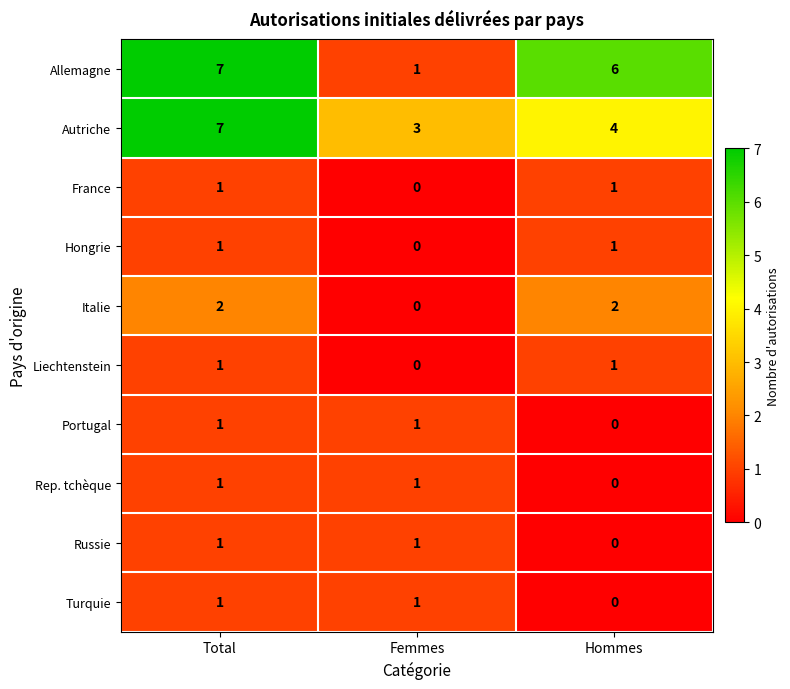

What is the difference between the maximum and minimum values in the Allemagne series?

6